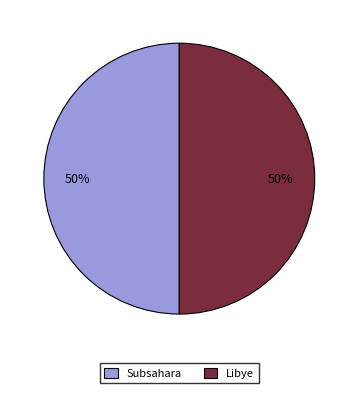

To the nearest percent, what is the average slice percentage?

50%